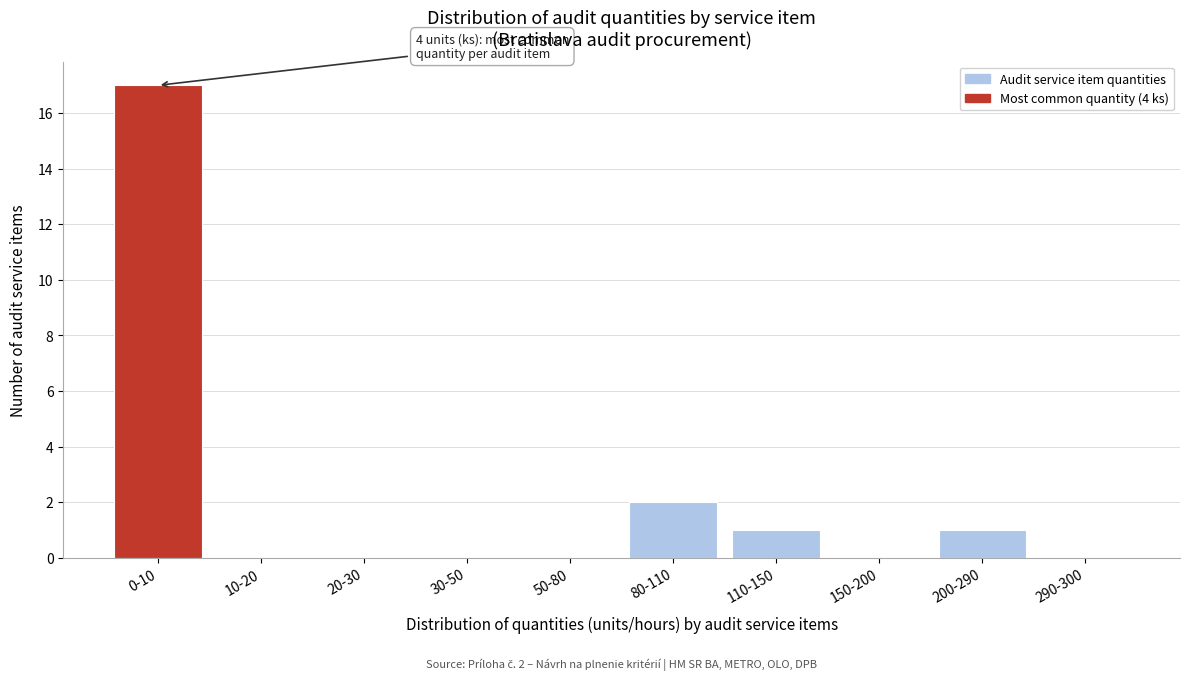

Reading right to left, transcribe all the data shown in this chart.

290-300=0	200-290=1	150-200=0	110-150=1	80-110=2	50-80=0	30-50=0	20-30=0	10-20=0	0-10=17